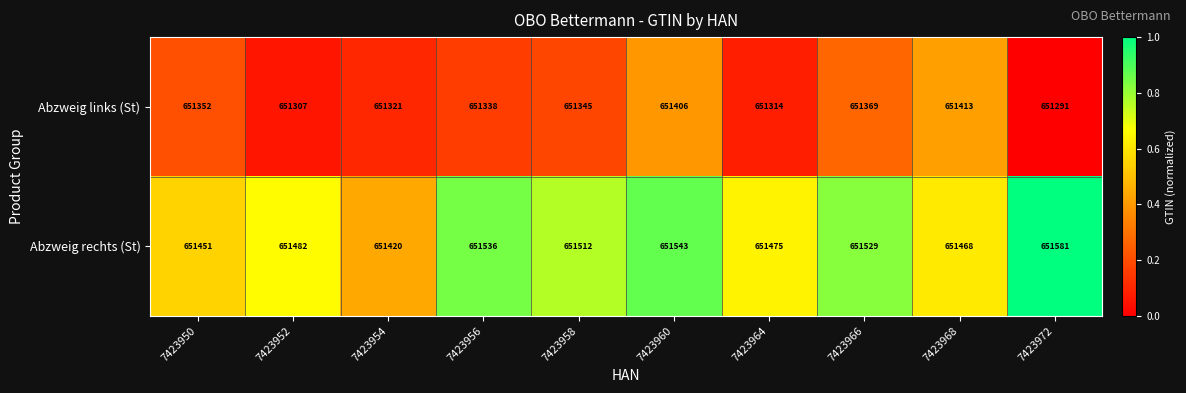

What is the greatest value displayed?

651581